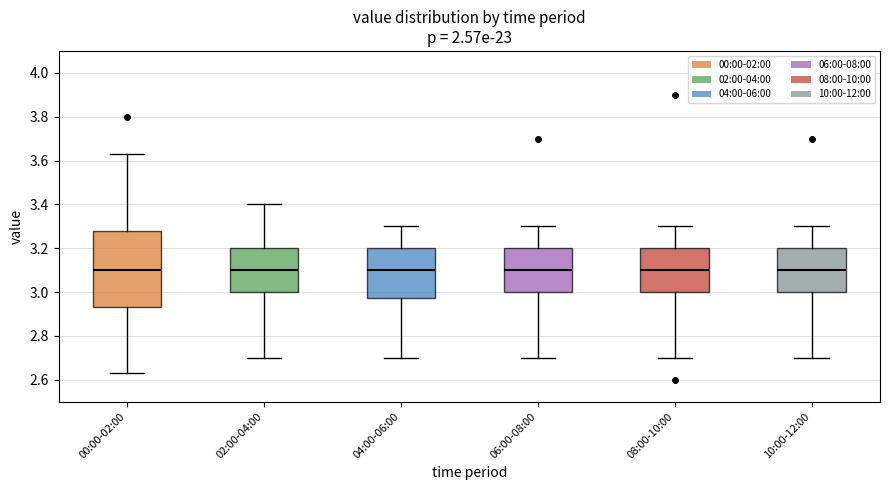

Reading left to right, read every box against the y-axis: the position of its median line, the range the box covers, and the ends of its whiskers. The values are not printed on the chart, so give them approximately, as read against the axis.

00:00-02:00: median 3.10, box 2.94 to 3.28, whiskers 2.64 to 3.64
02:00-04:00: median 3.10, box 3.00 to 3.20, whiskers 2.70 to 3.40
04:00-06:00: median 3.10, box 2.98 to 3.20, whiskers 2.70 to 3.30
06:00-08:00: median 3.10, box 3.00 to 3.20, whiskers 2.70 to 3.30
08:00-10:00: median 3.10, box 3.00 to 3.20, whiskers 2.70 to 3.30
10:00-12:00: median 3.10, box 3.00 to 3.20, whiskers 2.70 to 3.30